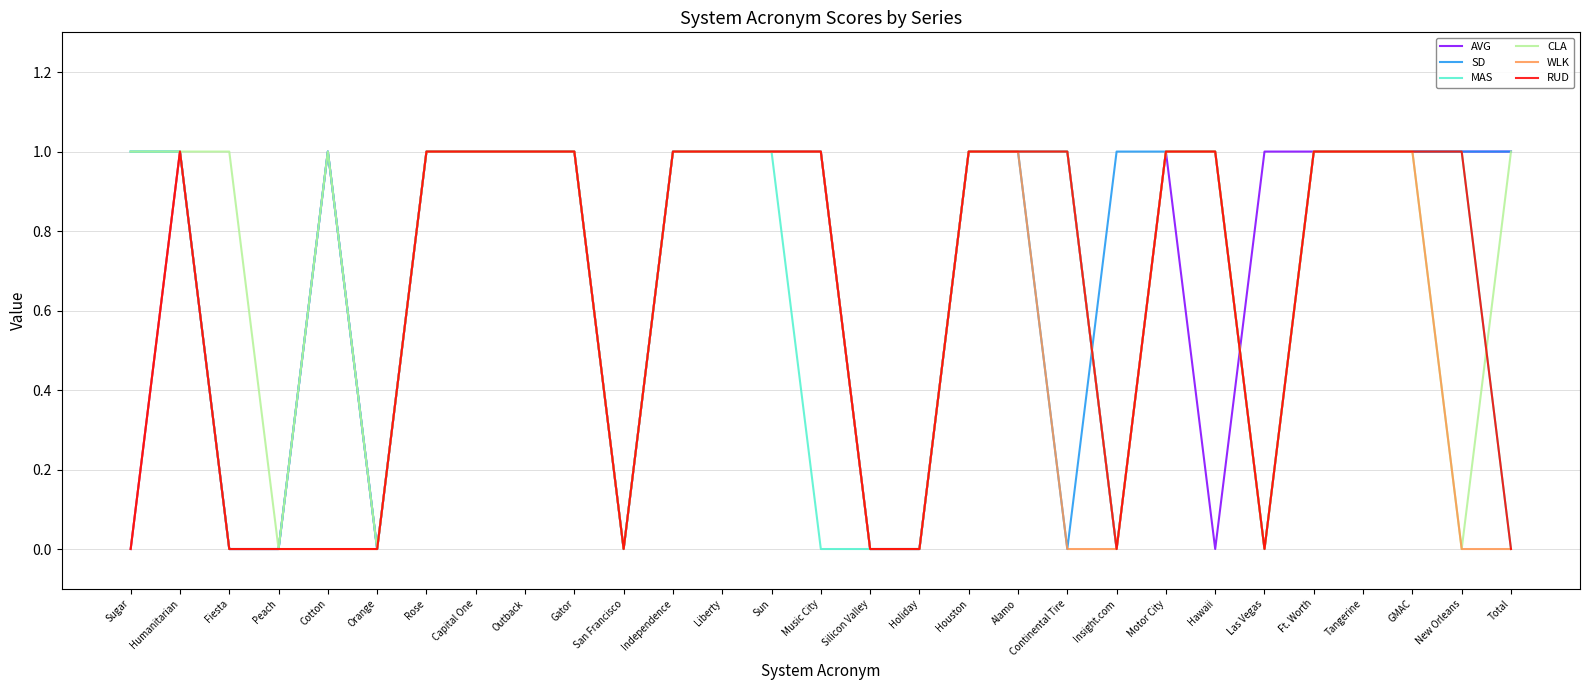

What position from the right is Cotton?

25